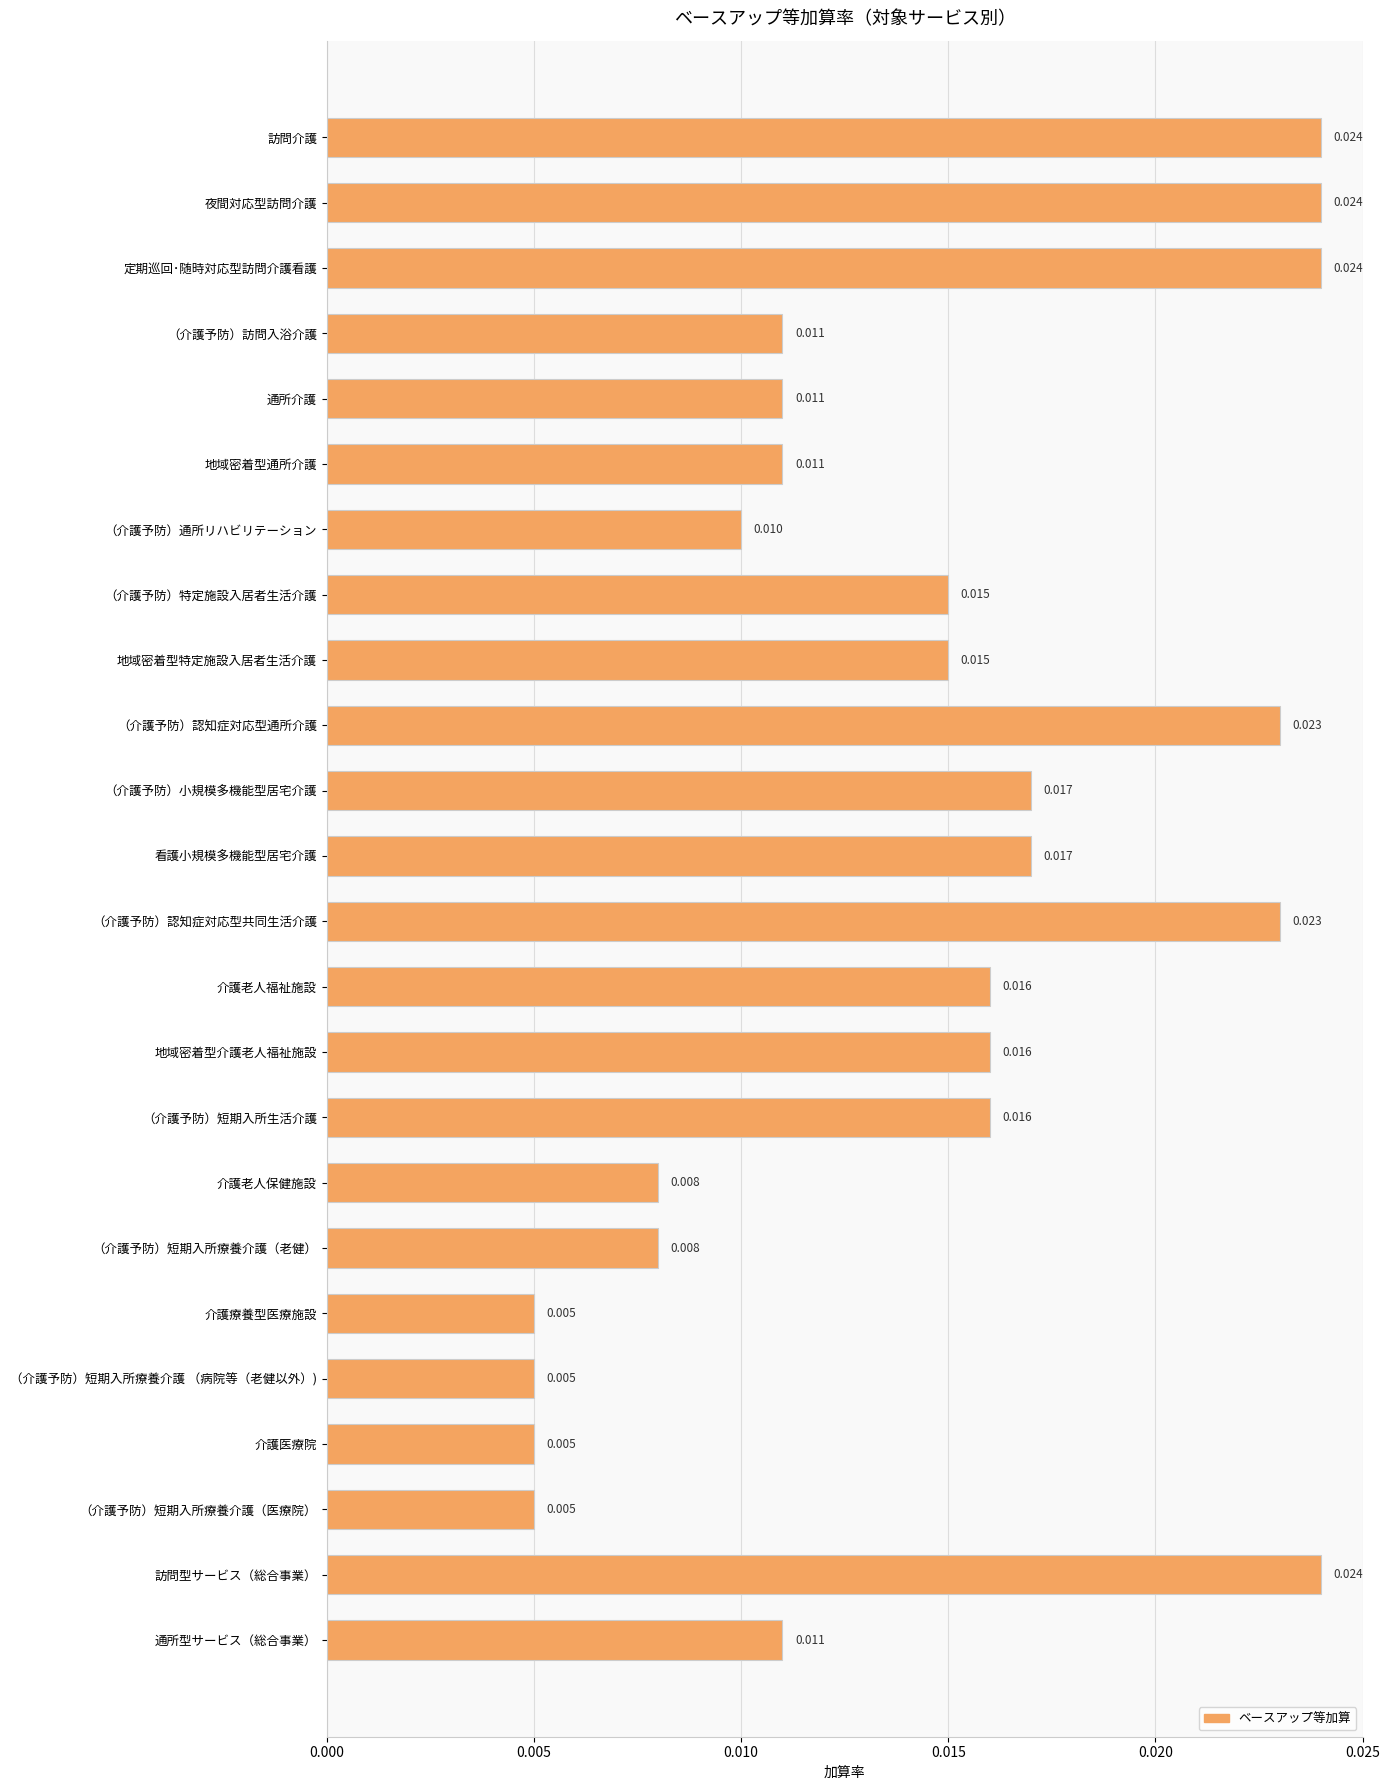

Does the chart contain any negative values?

No